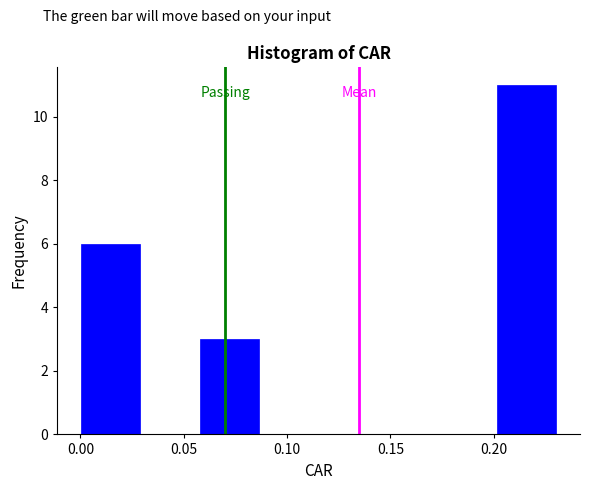

Reading left to right, list every bar in this chart as the range it spans on the x-axis followed by its height. Neither the bar edges nor the heights are printed on the chart, so give them approximately, as read against the axes.

0.000 to 0.030: 6
0.030 to 0.060: 0
0.060 to 0.085: 3
0.085 to 0.115: 0
0.115 to 0.145: 0
0.145 to 0.175: 0
0.175 to 0.200: 0
0.200 to 0.230: 11